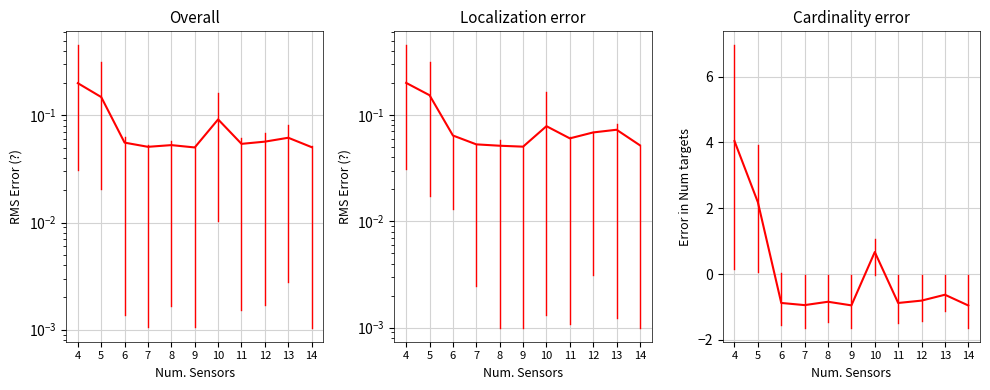

What is the value of the Permis de séjour (B) Total point at the 8th from the left?

0.1